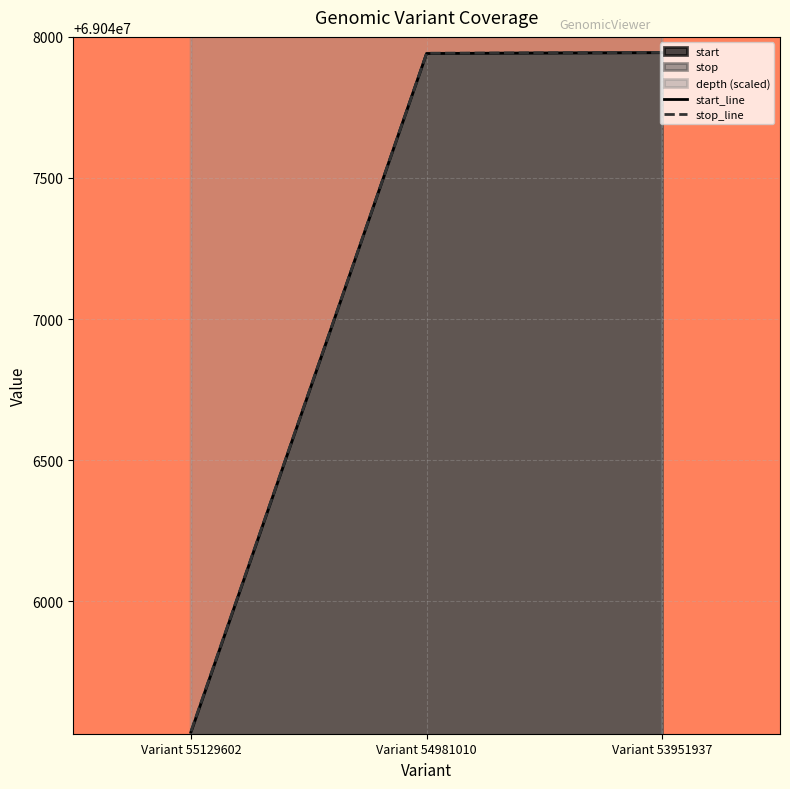

What is the difference between the highest and lowest values at Variant 54981010?

1